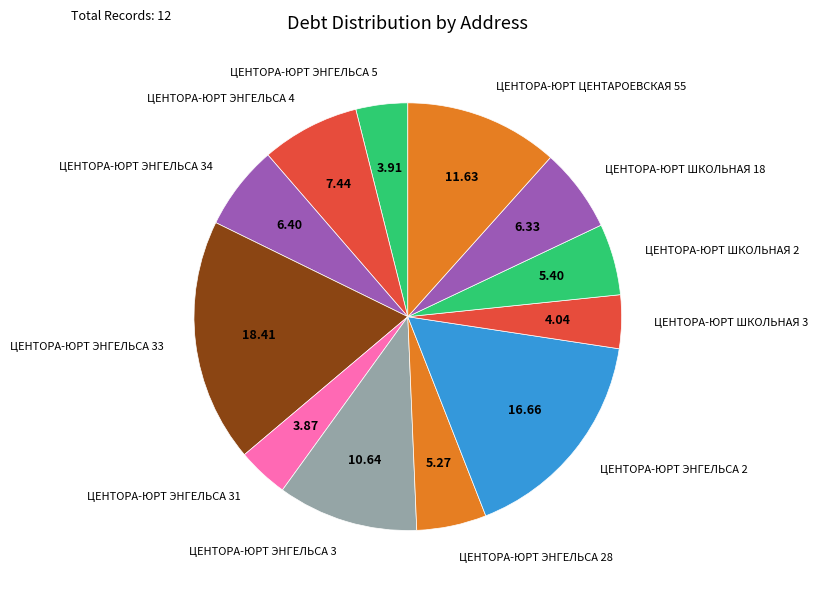

Does ЦЕНТОРА-ЮРТ ЭНГЕЛЬСА 34 account for over 50% of the chart?

No